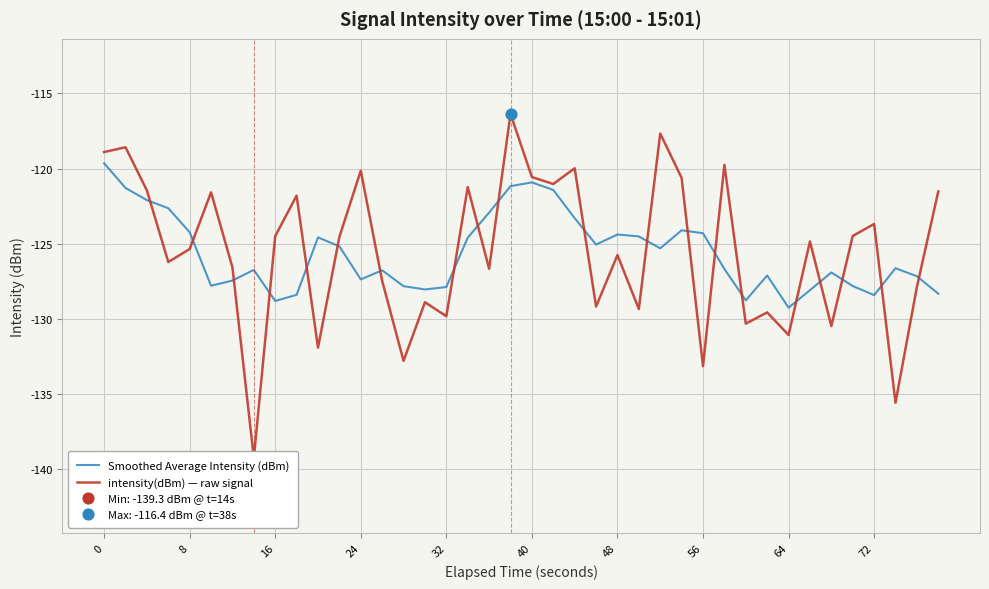

Which series contains the lowest Y value?

intensity(dBm) — raw signal